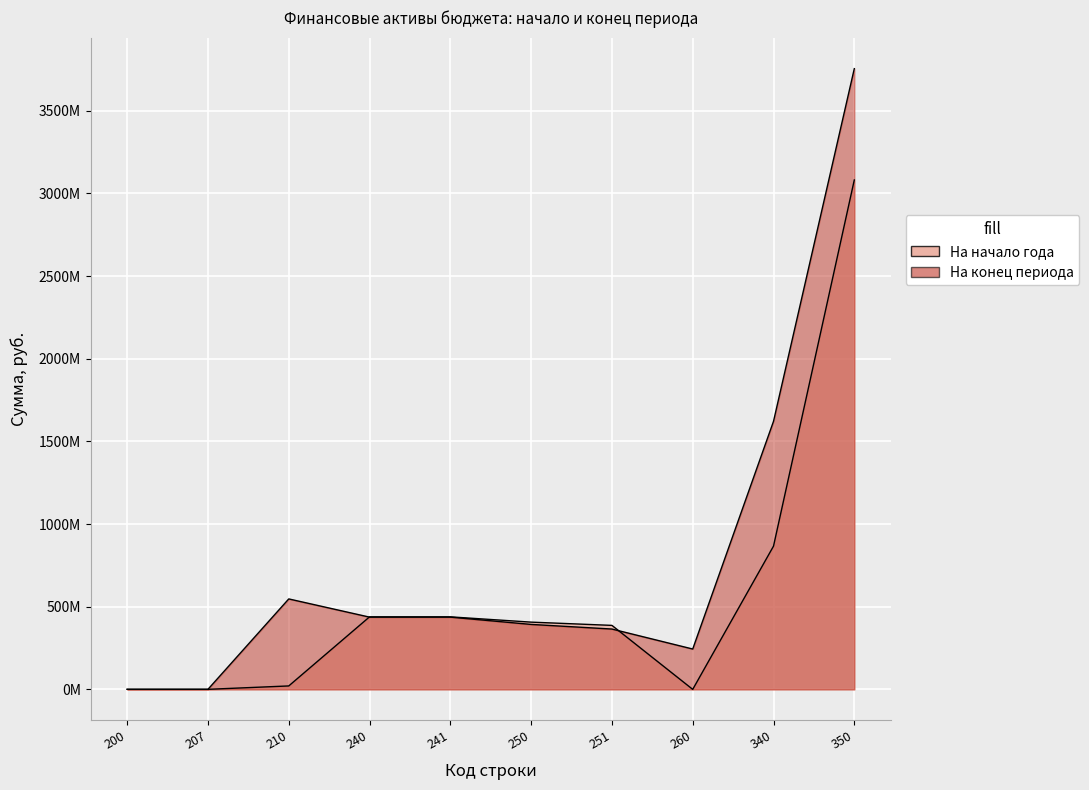

At which label does Финансовые активы кон first exceed 437013453?

210